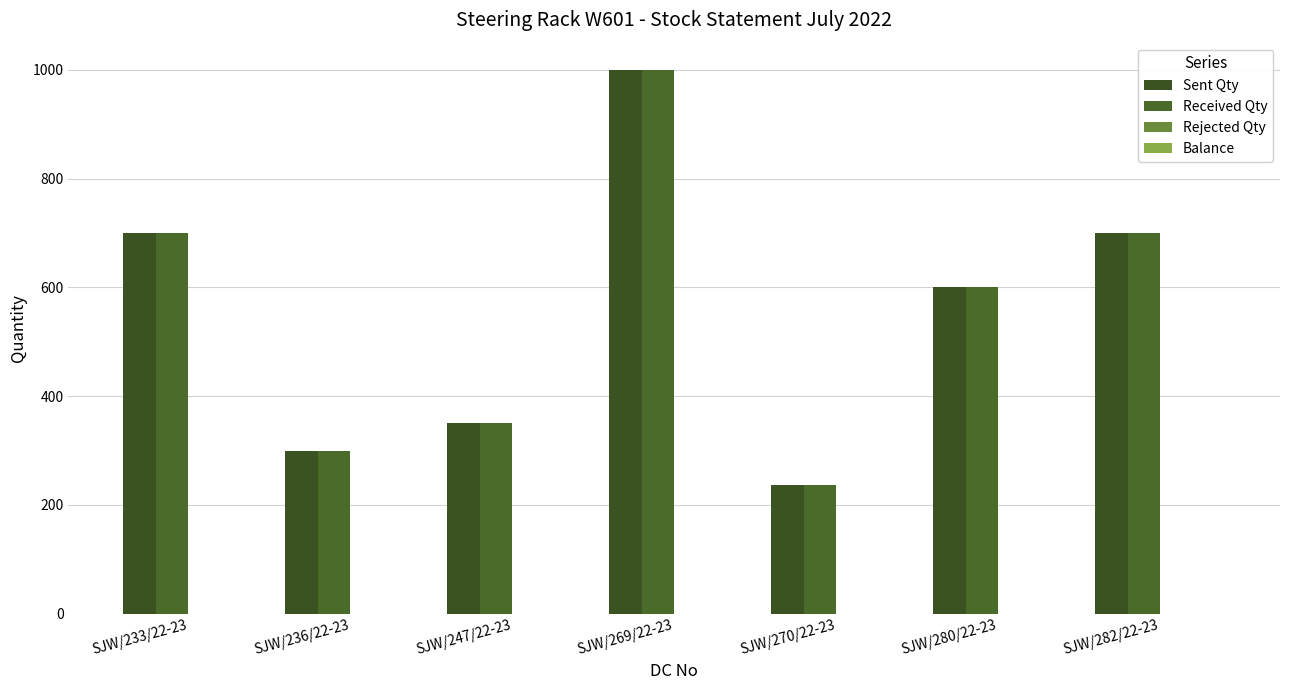

How many bars are there in each group?

2